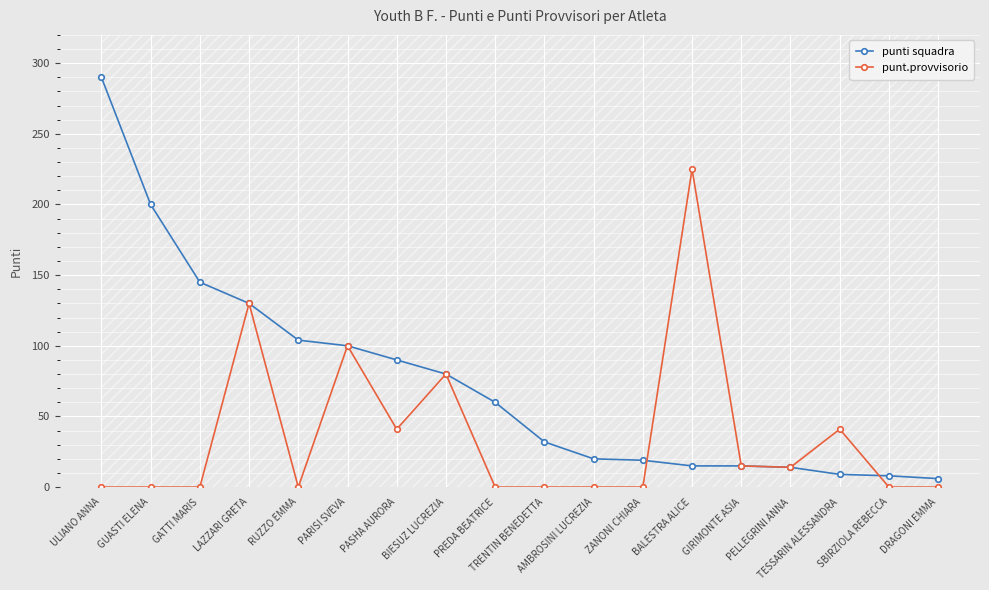

List the series in order of their peak value, lowest first.

punt.provvisorio, punti squadra